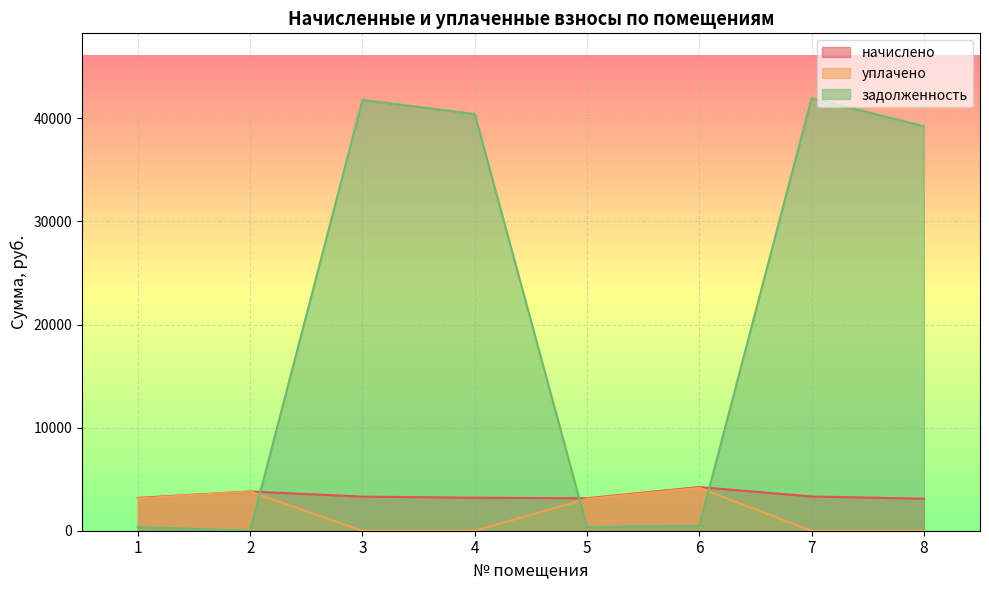

What are all the series names shown in the legend?

начислено, уплачено, задолженность